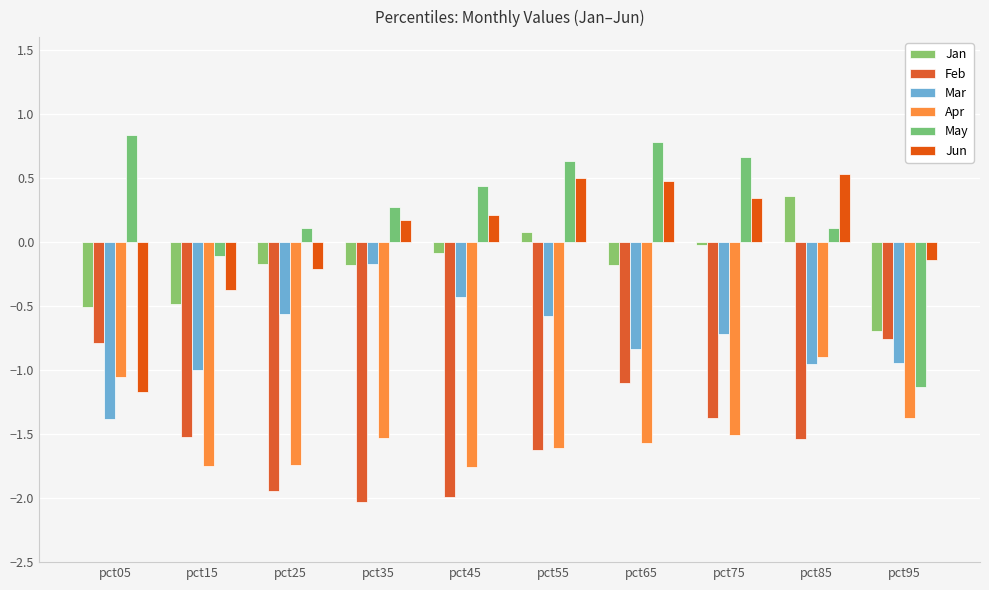

How many groups of bars are there?

10